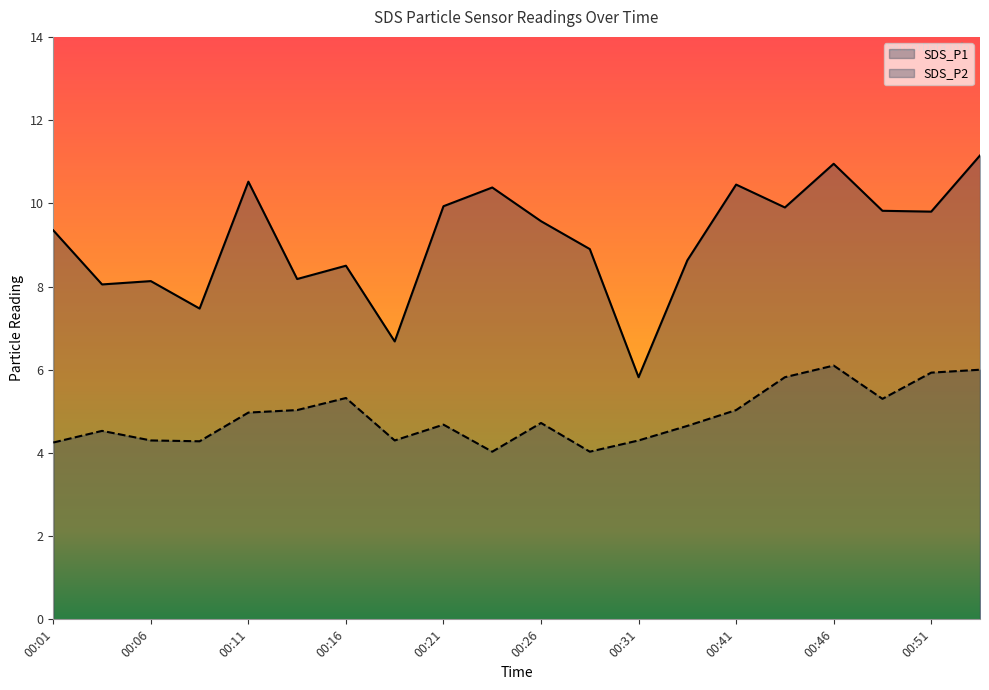

What is the approximate value of SDS_P1 at 00:08?

7.5